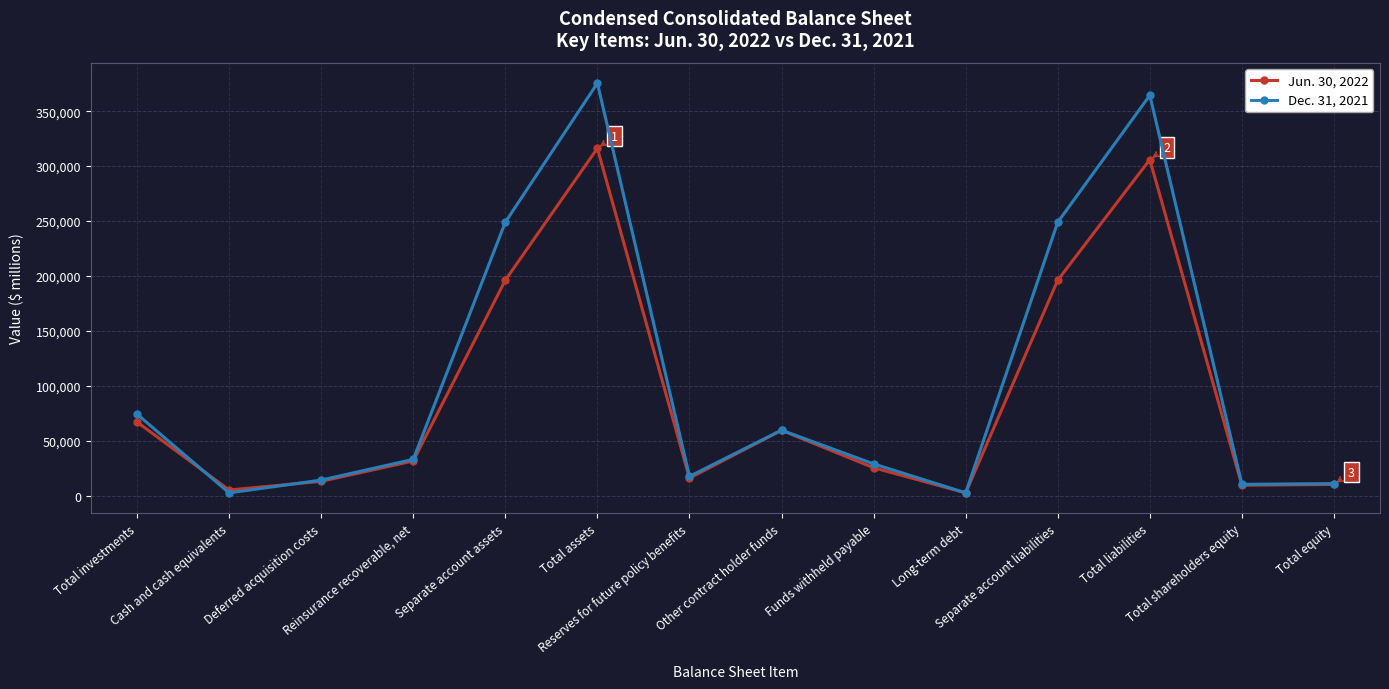

What is the maximum value shown in the chart?

375484